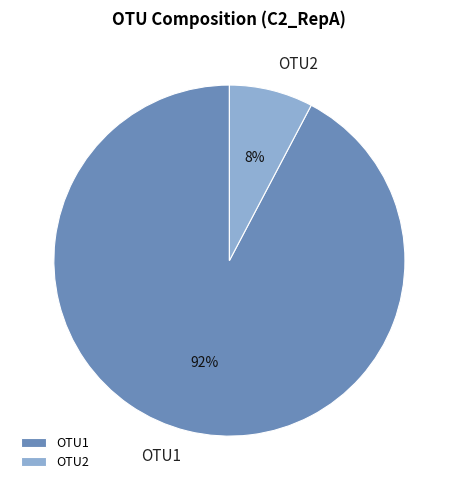

Is the sum of OTU1 and OTU2 greater than half?

Yes